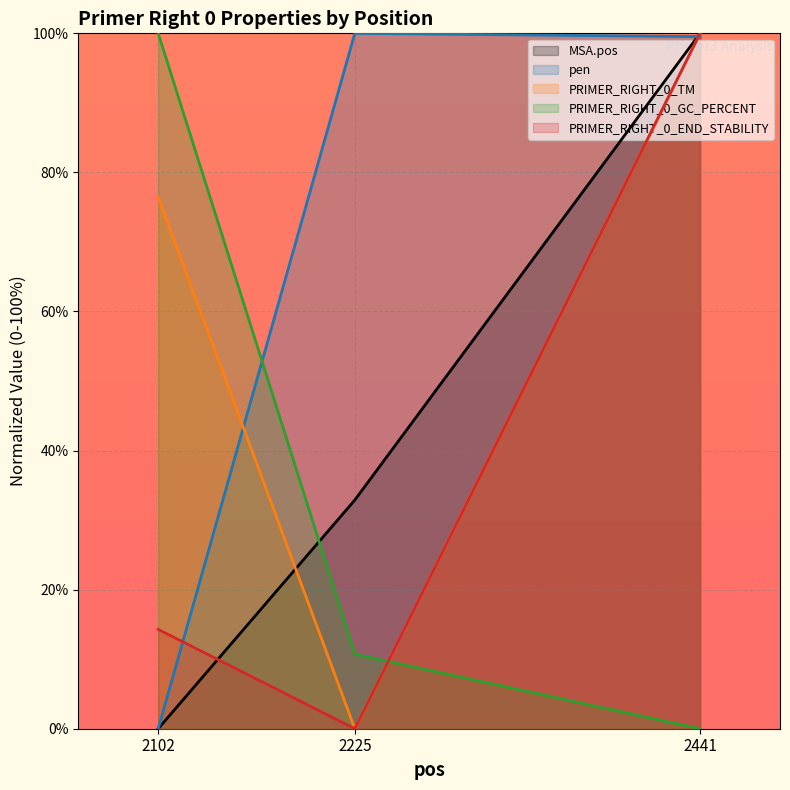

Reading left to right, list all the values displayed in this chart.

MSA.pos: 0.0	32.9	100.0
pen: 0.0	100.0	99.5
PRIMER_RIGHT_0_TM: 76.4	0.0	100.0
PRIMER_RIGHT_0_GC_PERCENT: 100.0	10.7	0.0
PRIMER_RIGHT_0_END_STABILITY: 14.3	0.0	100.0